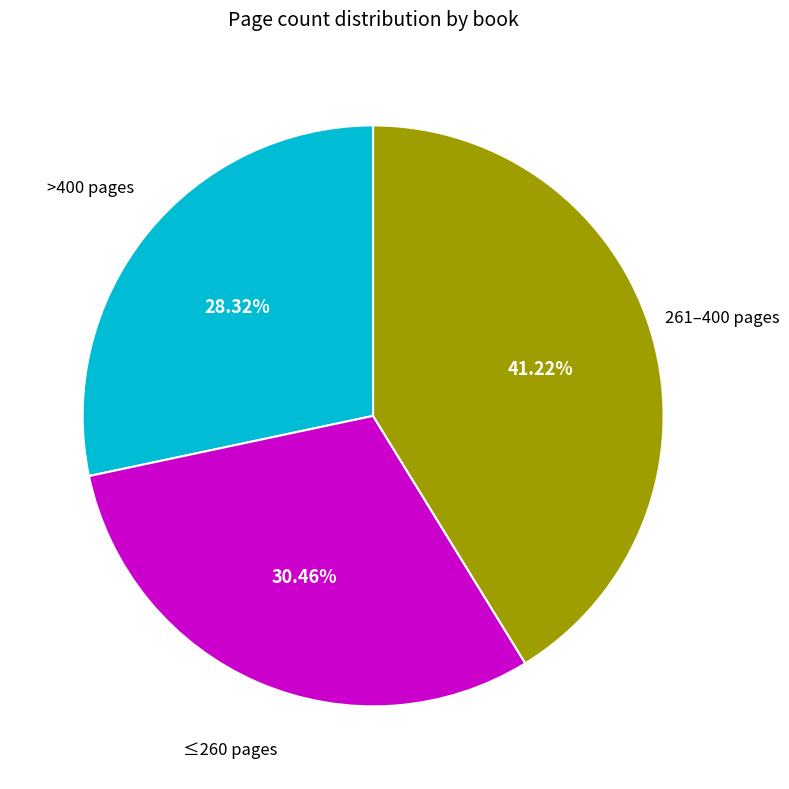

Is there a majority slice in this chart?

No